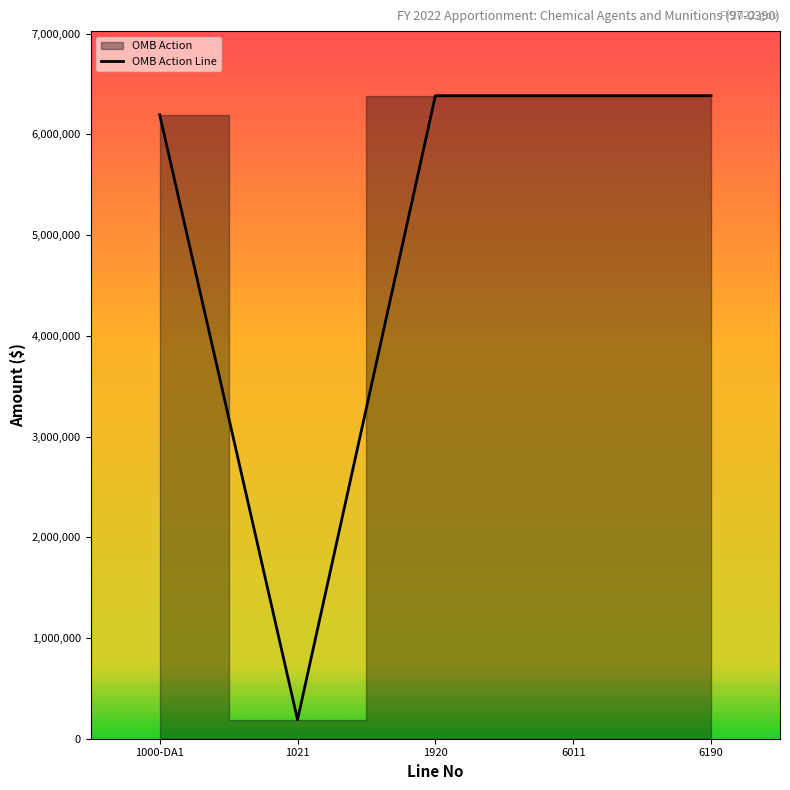

The chart shows a value of 6384243 at 1920. True or false?

True